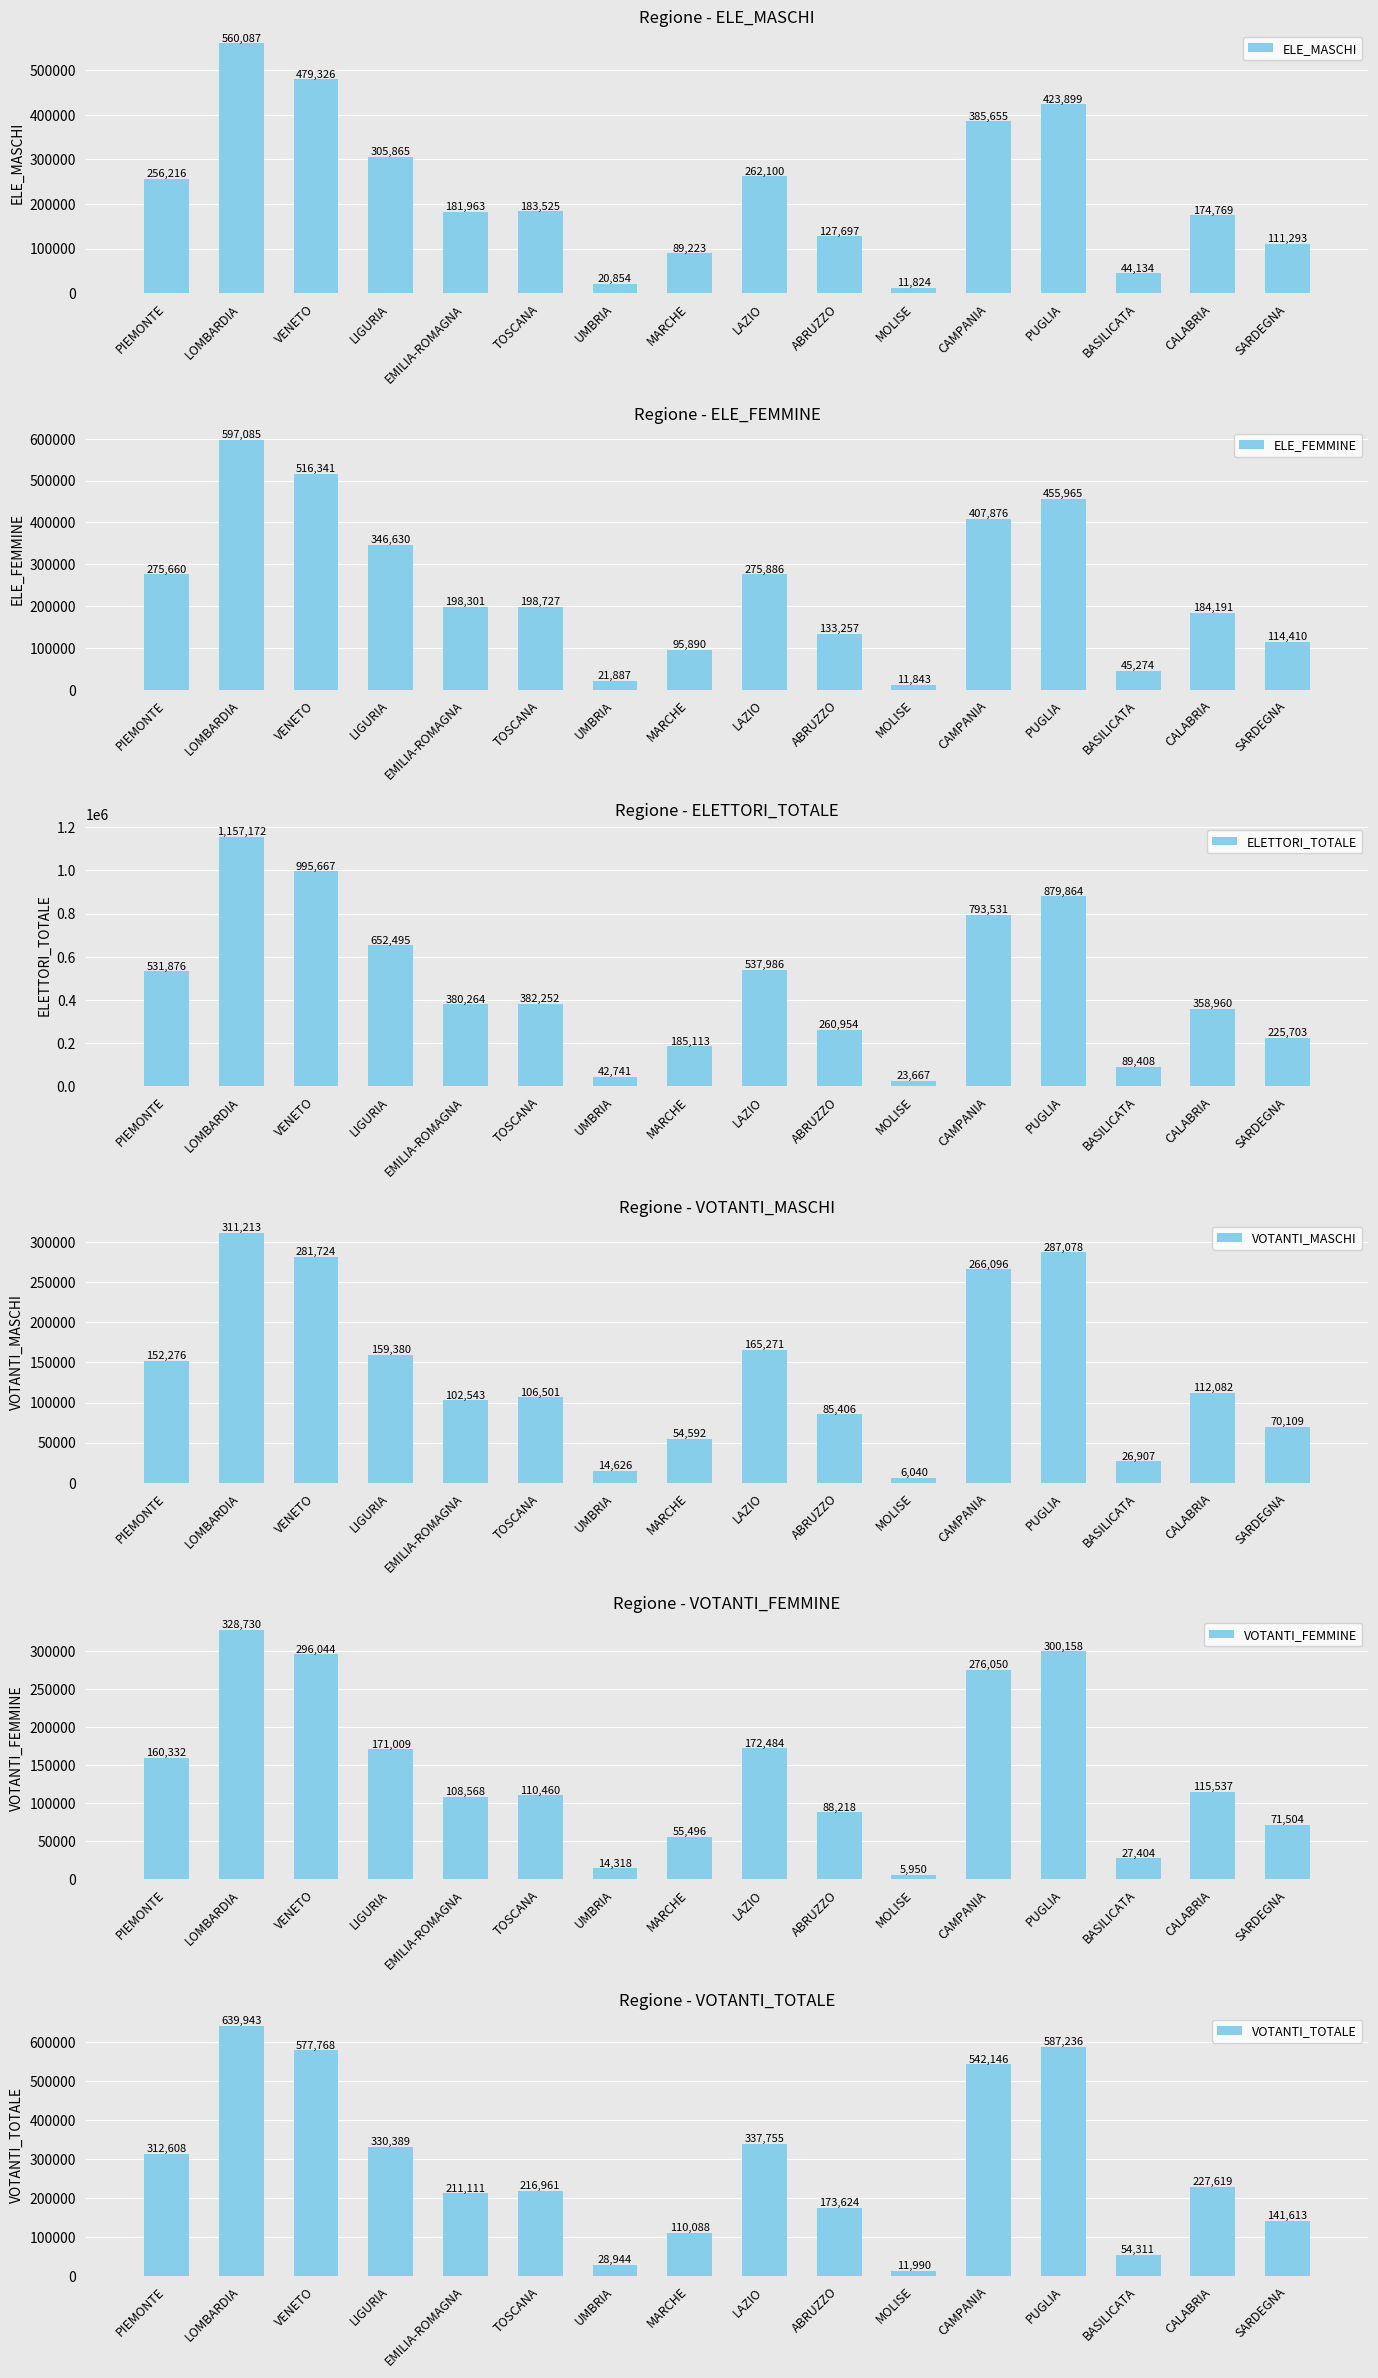

What is the total value across all series at ABRUZZO?

869156